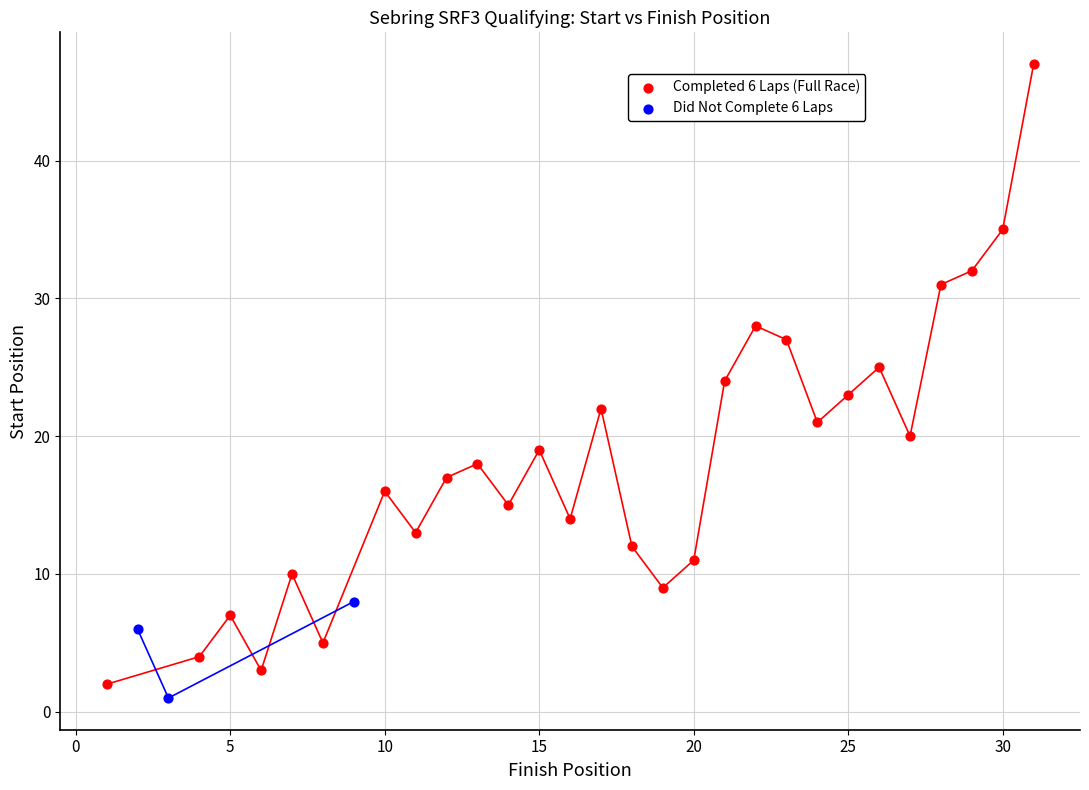

Which series has the widest spread of Y values?

Completed 6 Laps (Full Race)